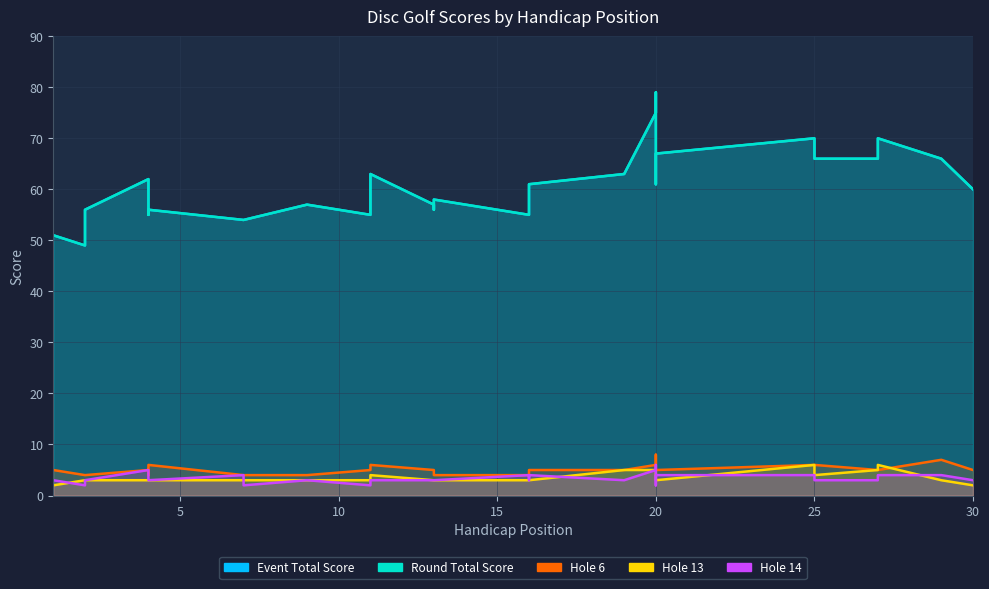

Which category has the lowest value across all series?

1